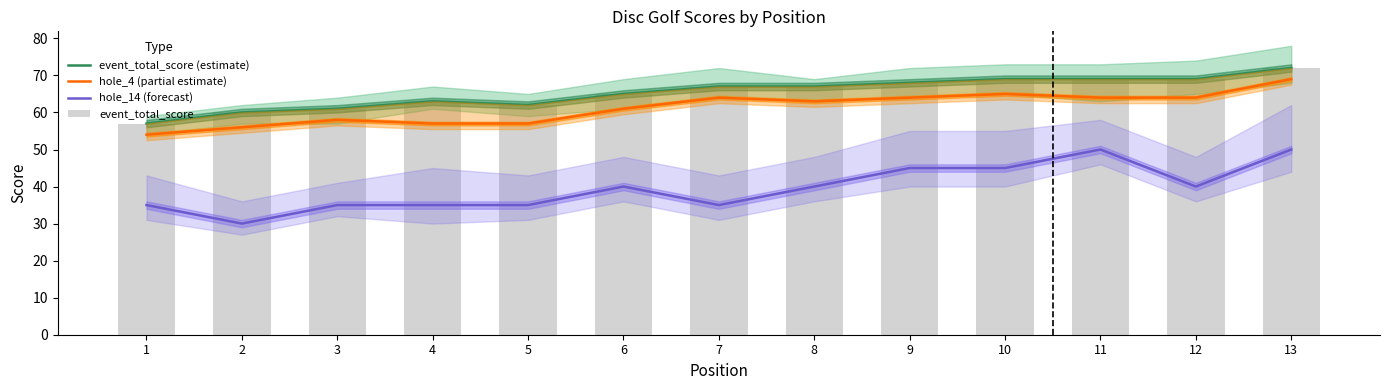

Read the event_total_score (estimate) value at 5.

62